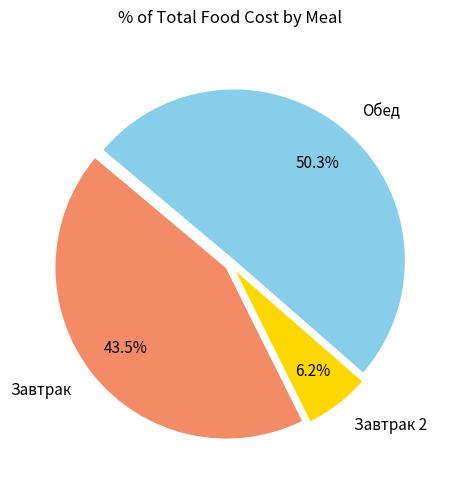

How many segments does this pie chart have?

3